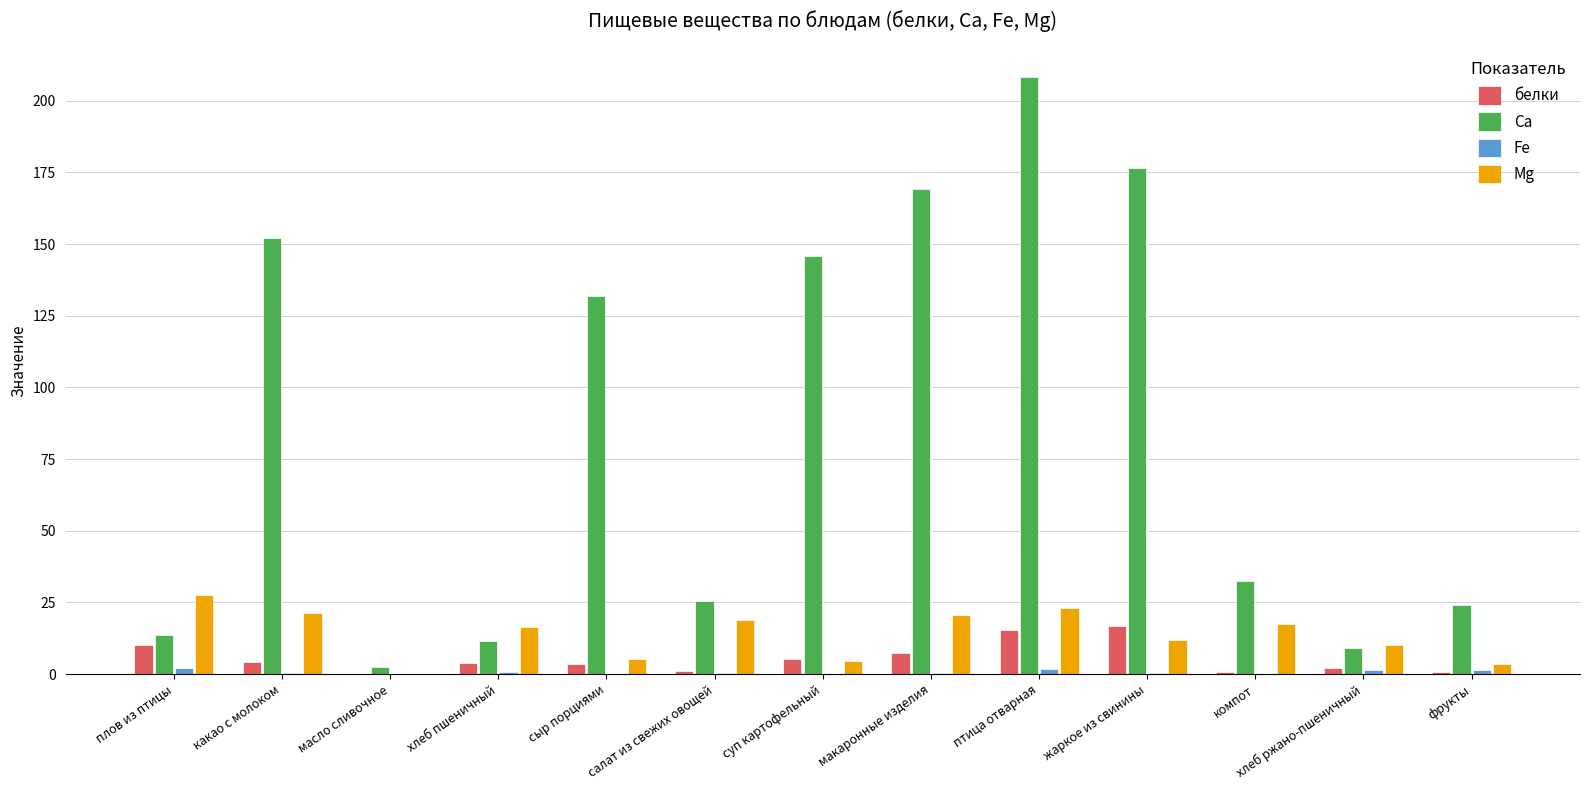

At which category is the sum across all series the highest?

птица отварная